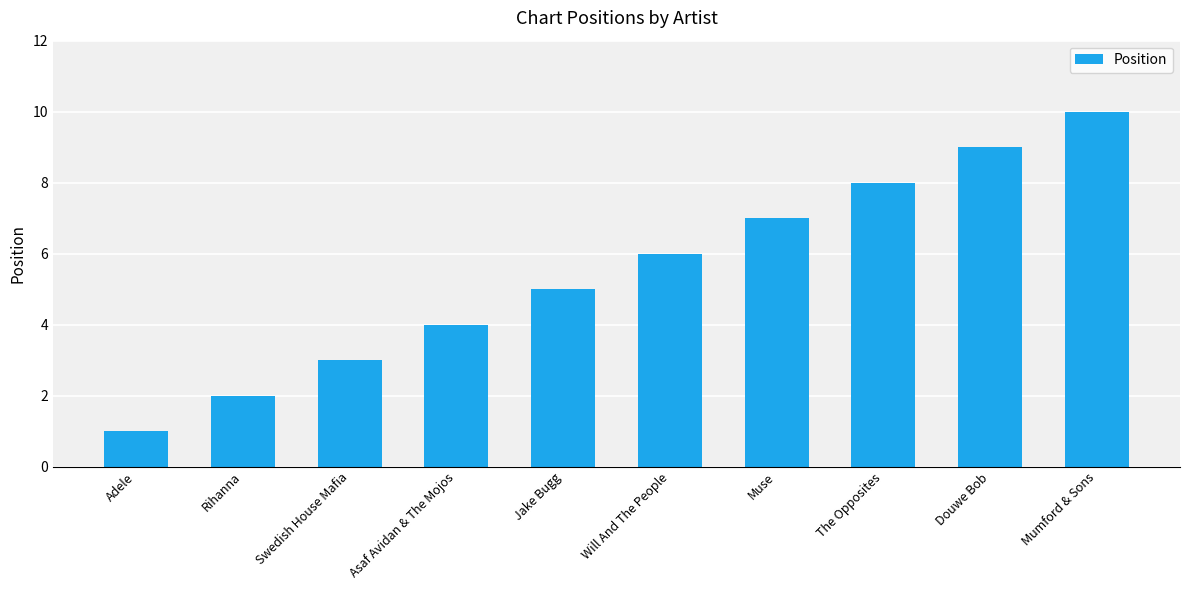

What is the ratio of the value at Jake Bugg to the value at Douwe Bob?

0.6